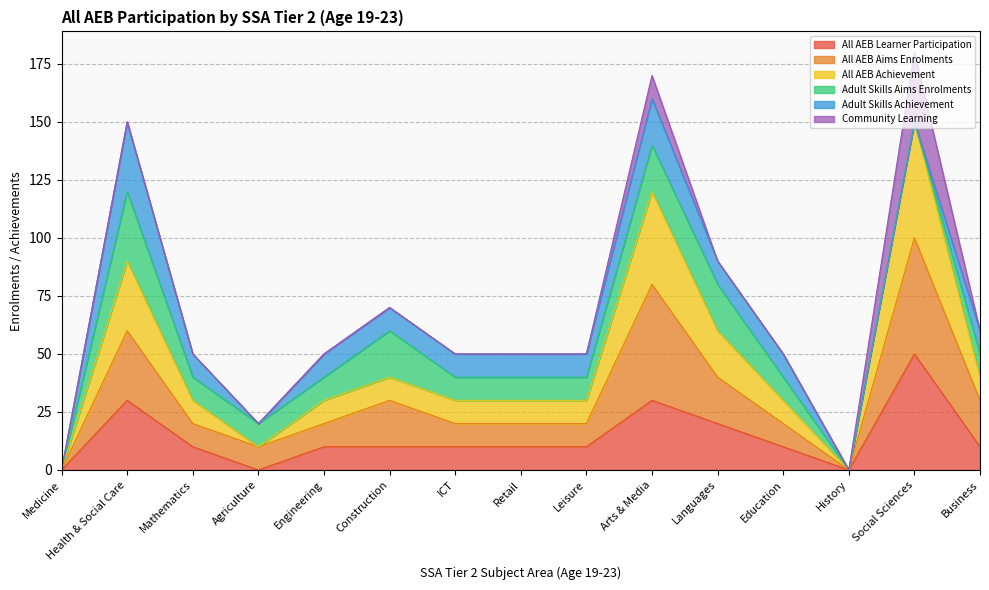

At which label does All AEB Learner Participation reach its peak?

Social Sciences